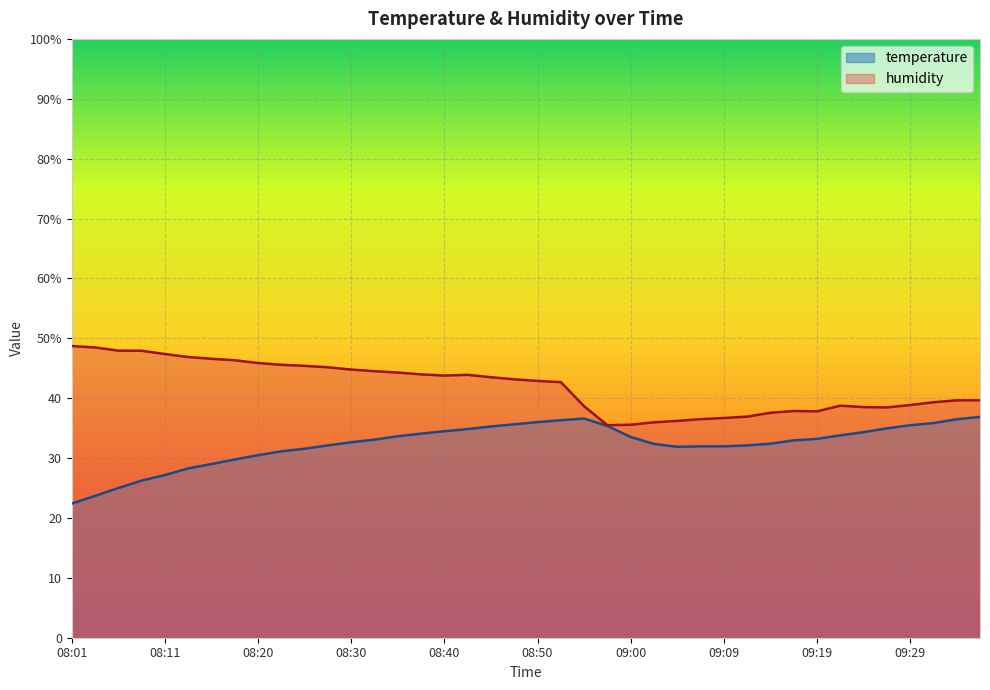

Which category has the highest value across all series?

08:01